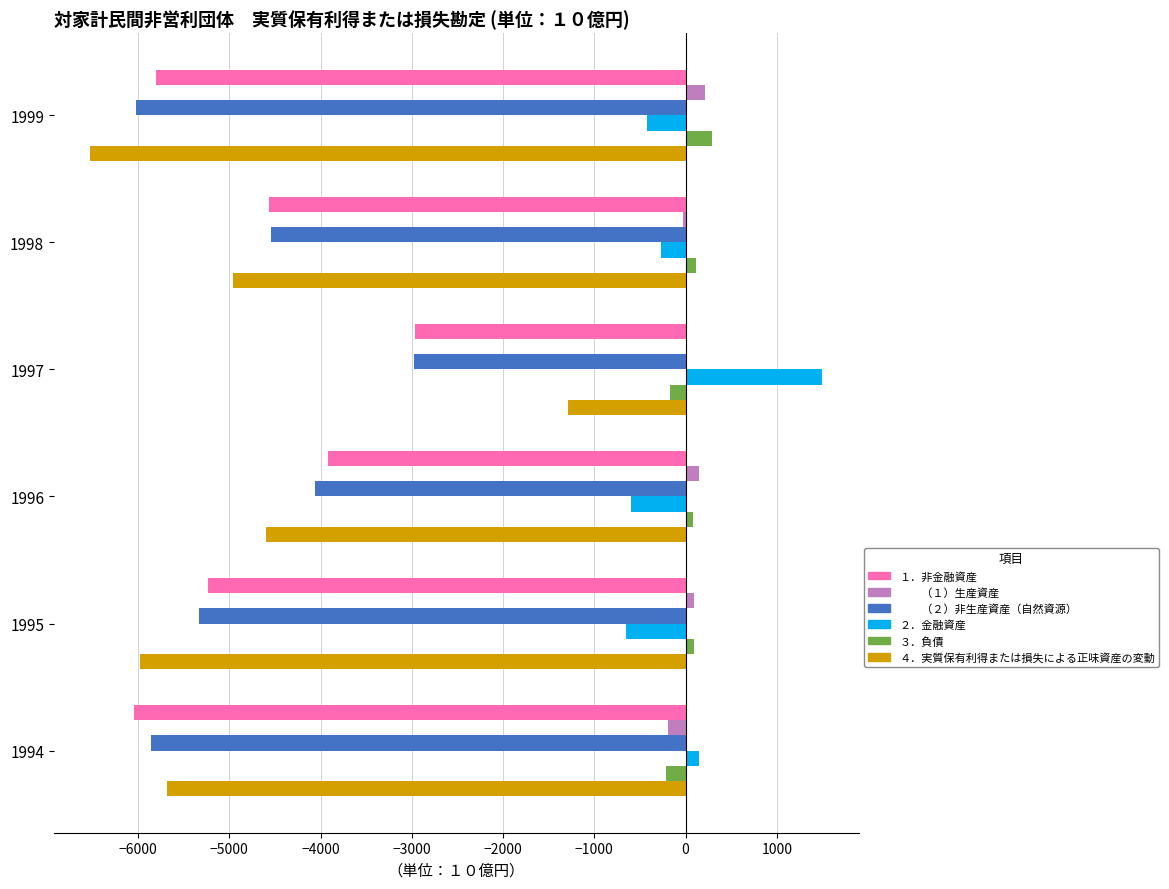

At which category is the sum across all series the highest?

1997